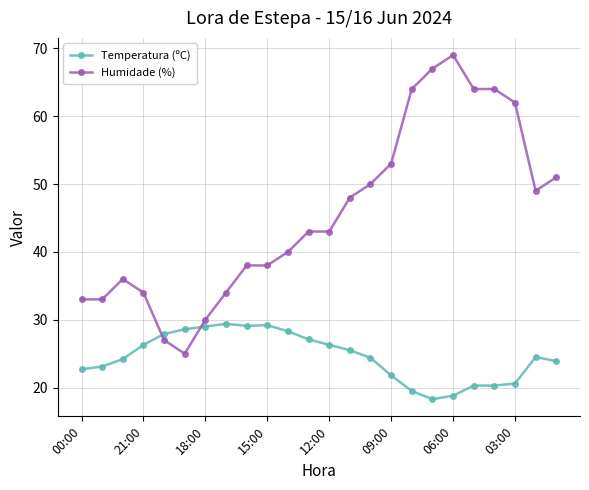

Which series has the largest range (max minus min)?

Humidade (%)